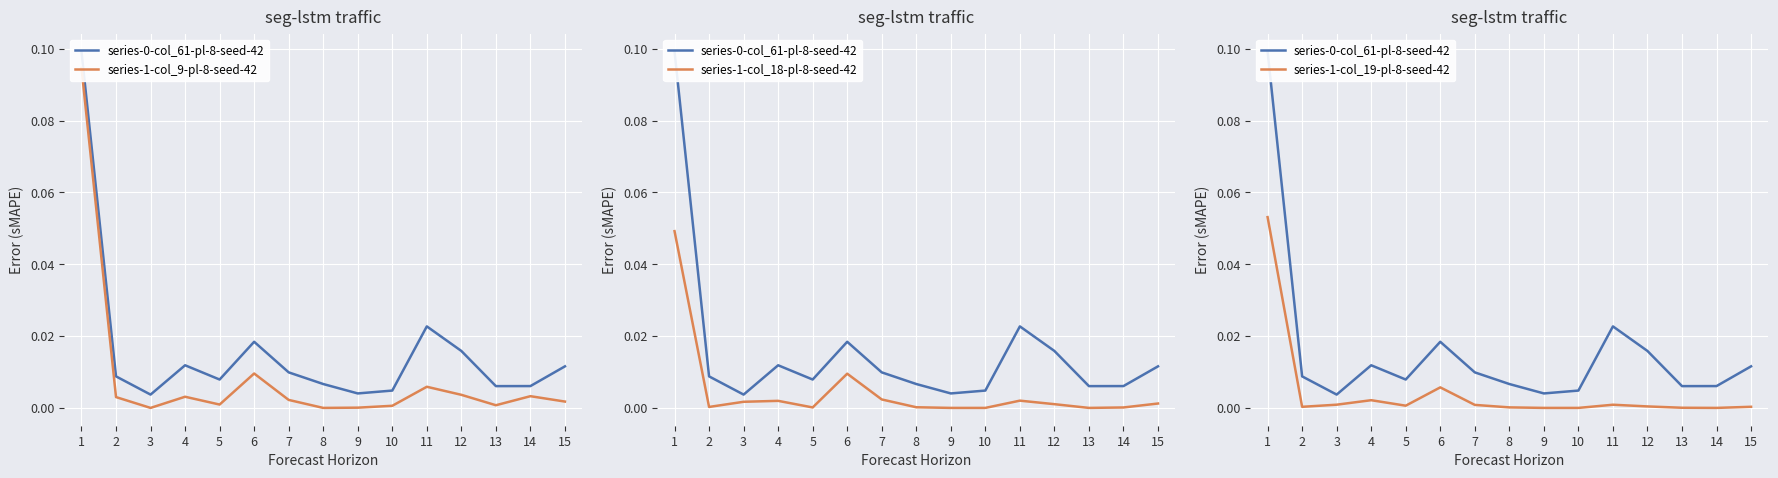

True or false: series-1-col_18-pl-8-seed-42 has a value of 0.0 at 14.

False